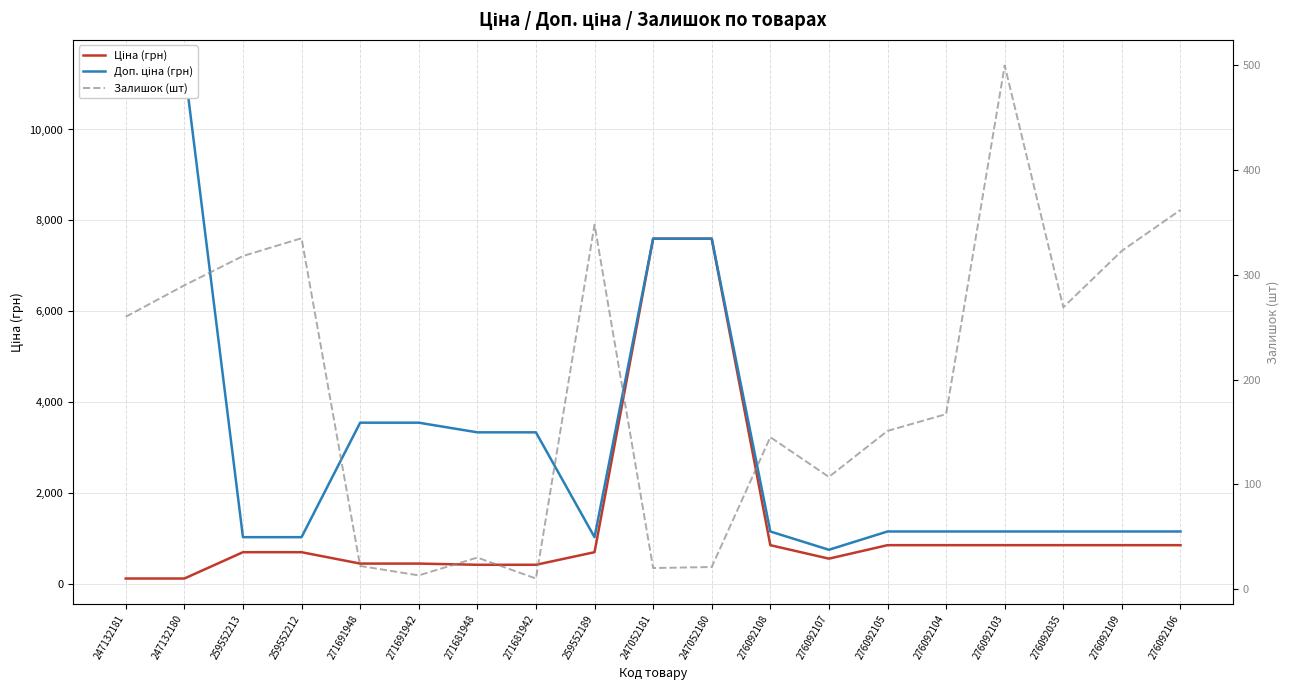

The Ціна (грн) series shows 416.6 at 271681942. True or false?

True